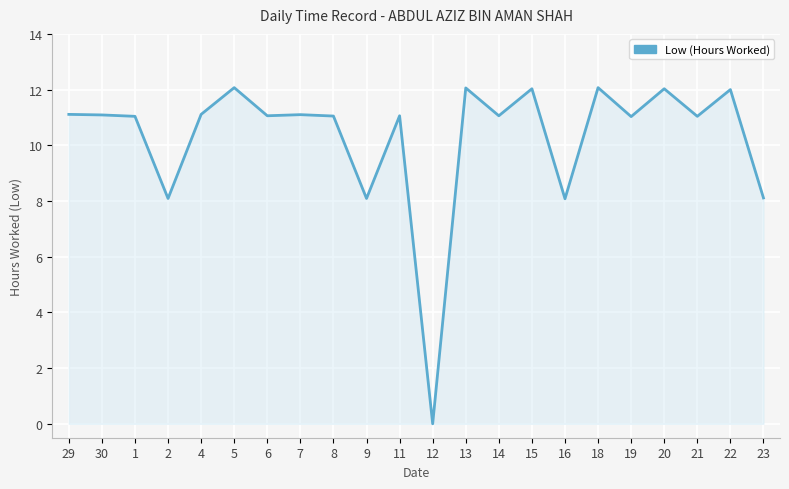

What is the greatest value displayed?

12.1